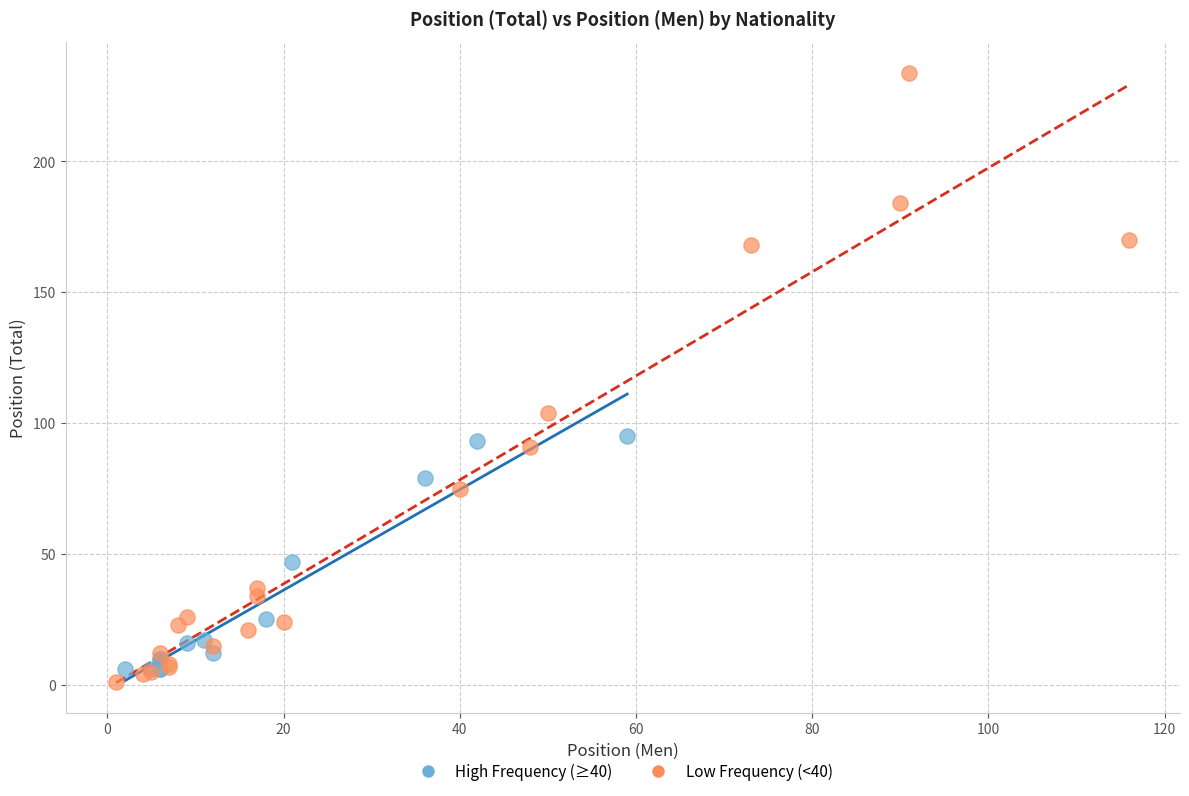

What are all the series names shown in the legend?

High Frequency (≥40), Low Frequency (<40)